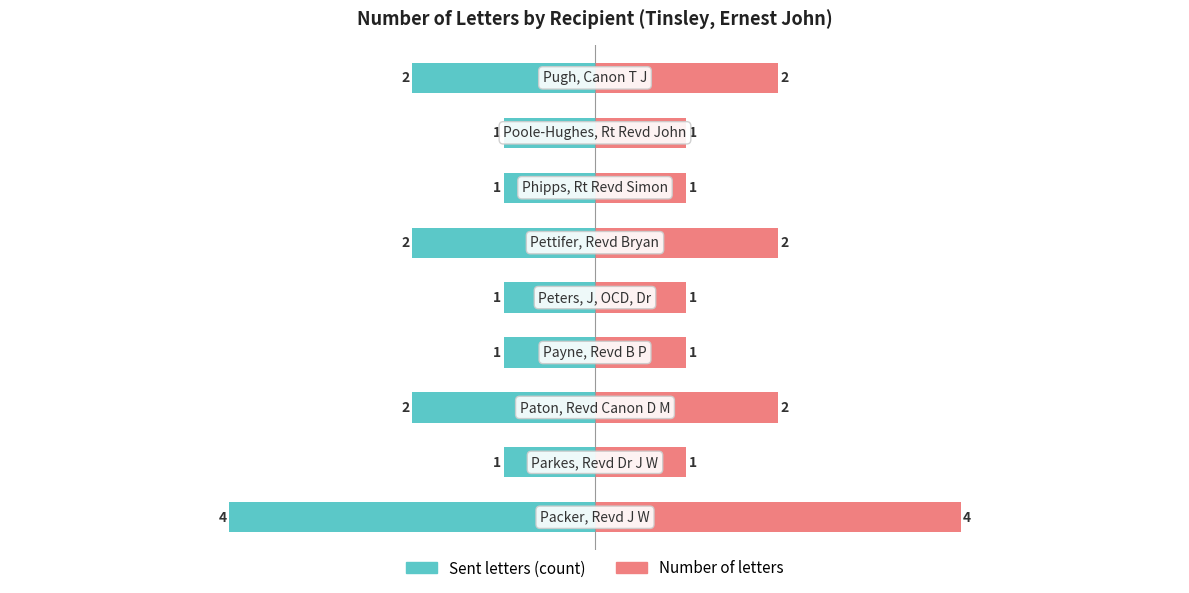

How many series are shown in this chart?

2